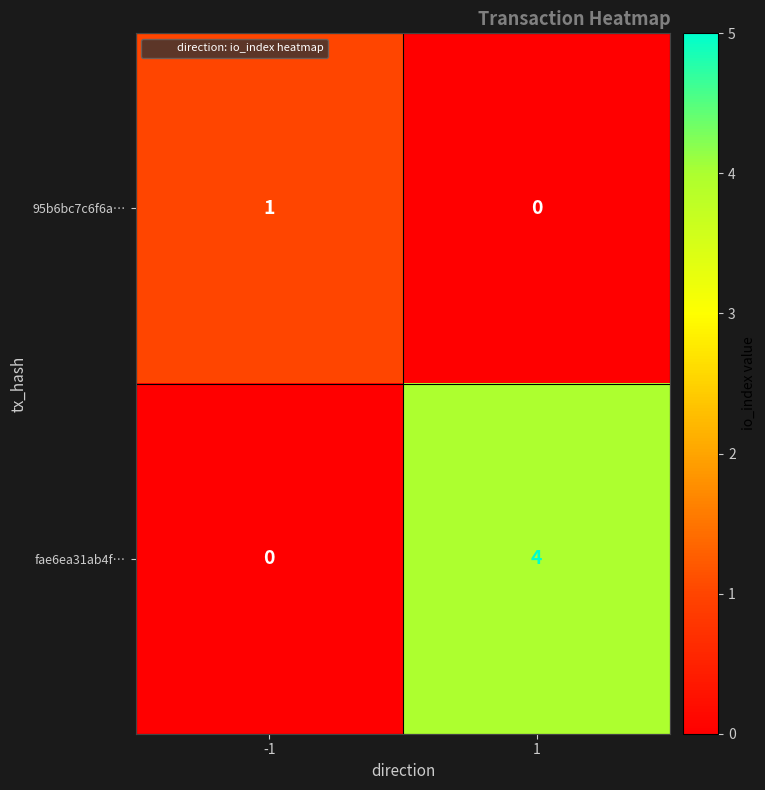

Is it true that fae6ea31ab4f… equals 1 at -1?

False